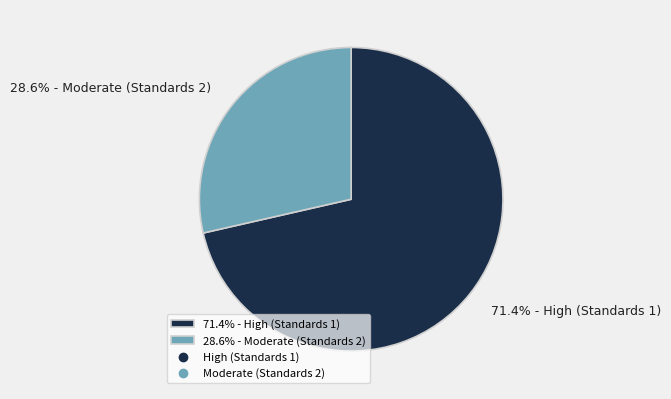

Which category has the biggest portion of the pie?

71.4% - High (Standards 1)